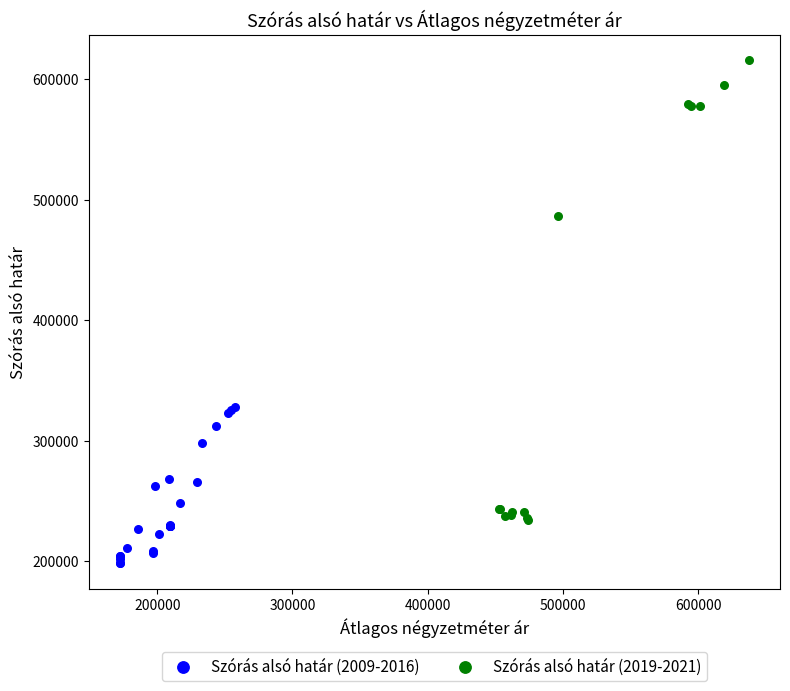

Which series has the widest spread of Y values?

Szórás alsó határ (2019-2021)